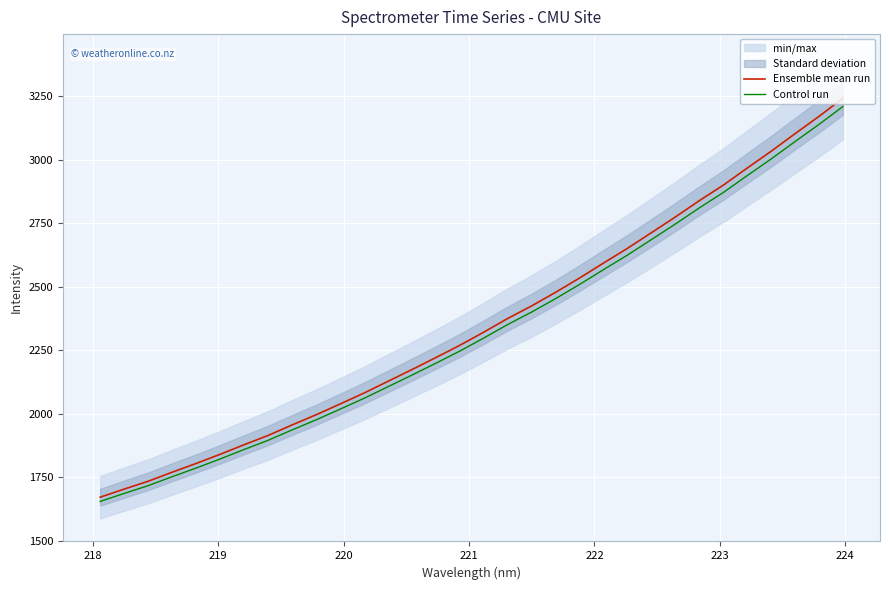

What is the lowest value of the Control run series?

1654.0